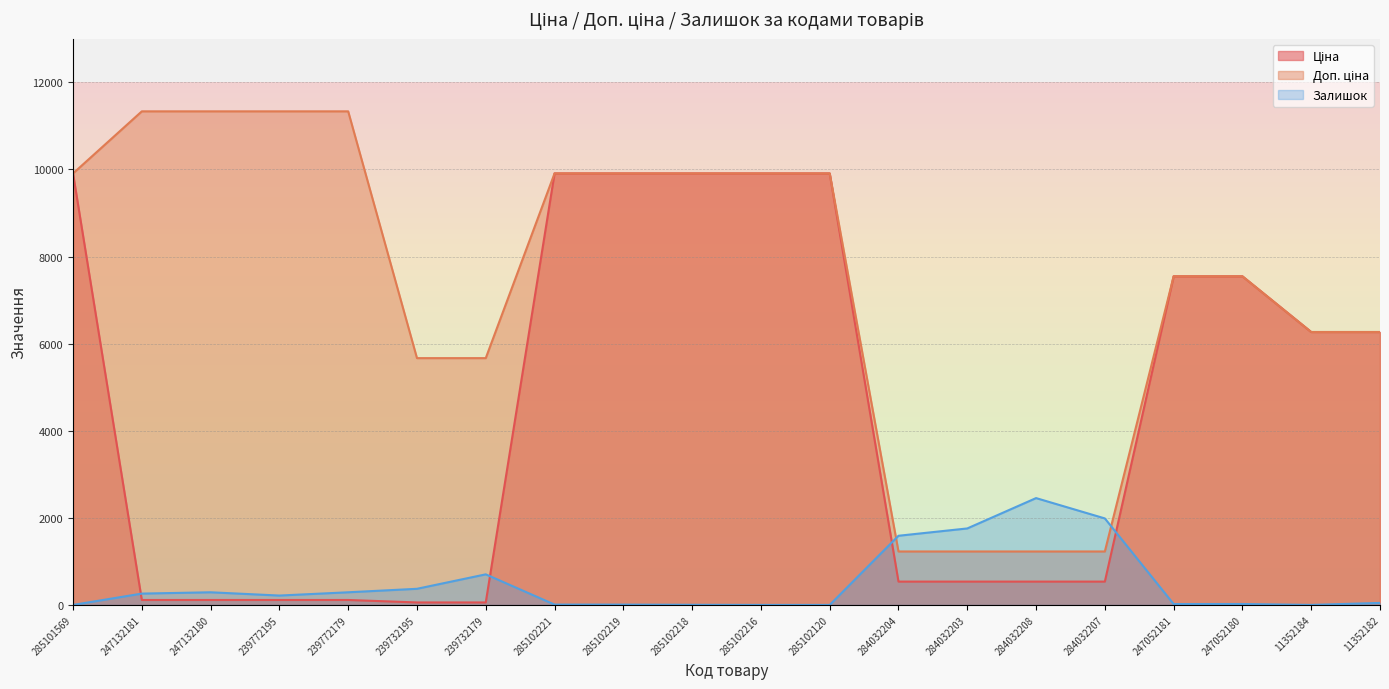

What is the value of the Доп. ціна point at the 13th from the left?

1227.2